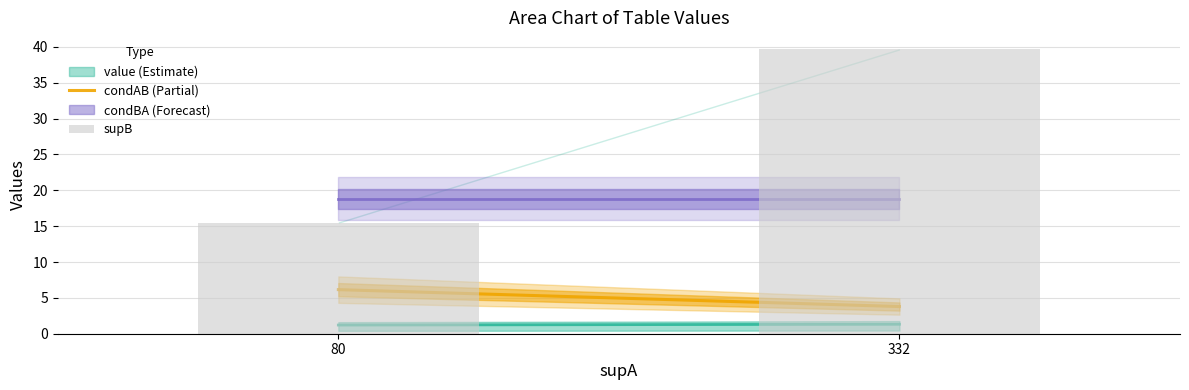

At which label is the value closest to 27?

80